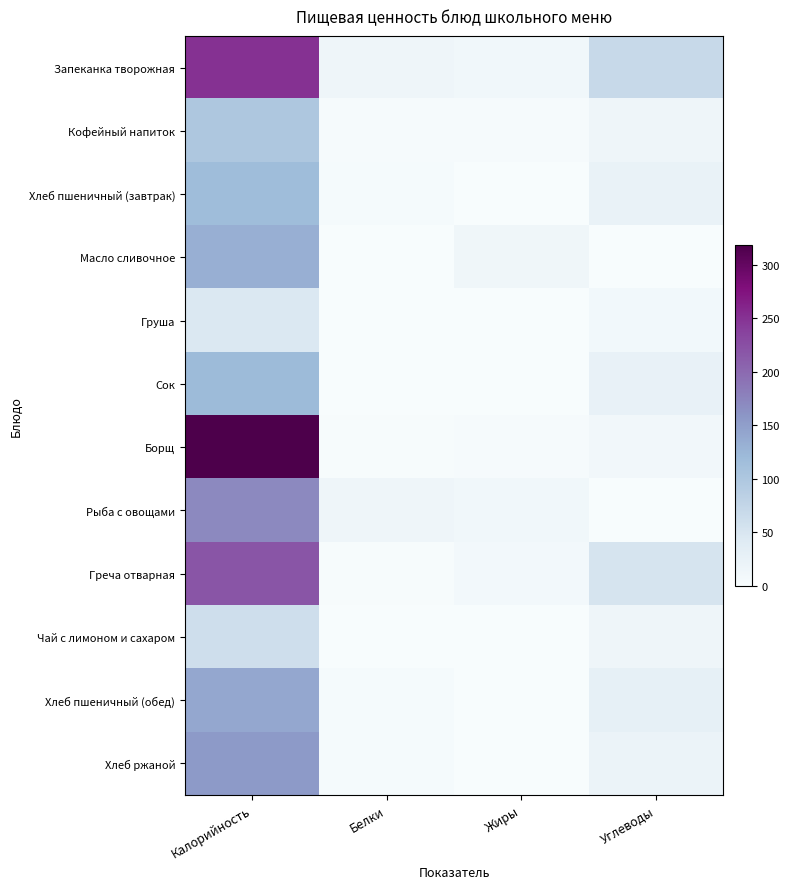

Count the number of categories in the chart.

4